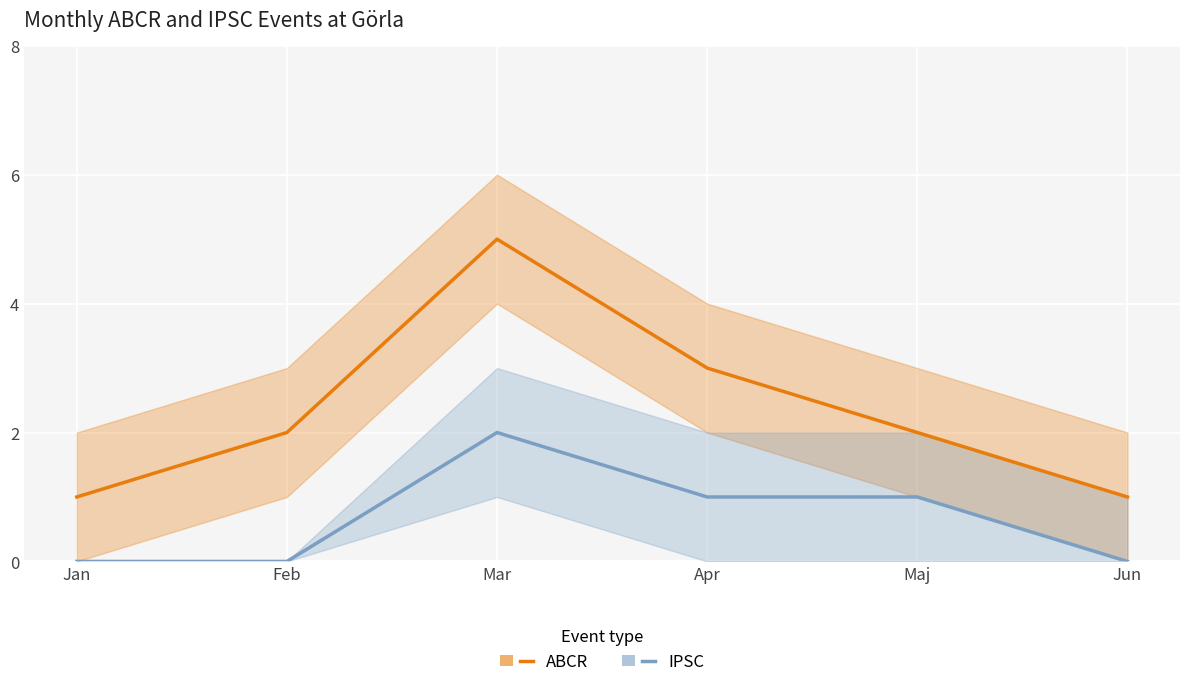

True or false: ABCR and IPSC cross at least once.

False